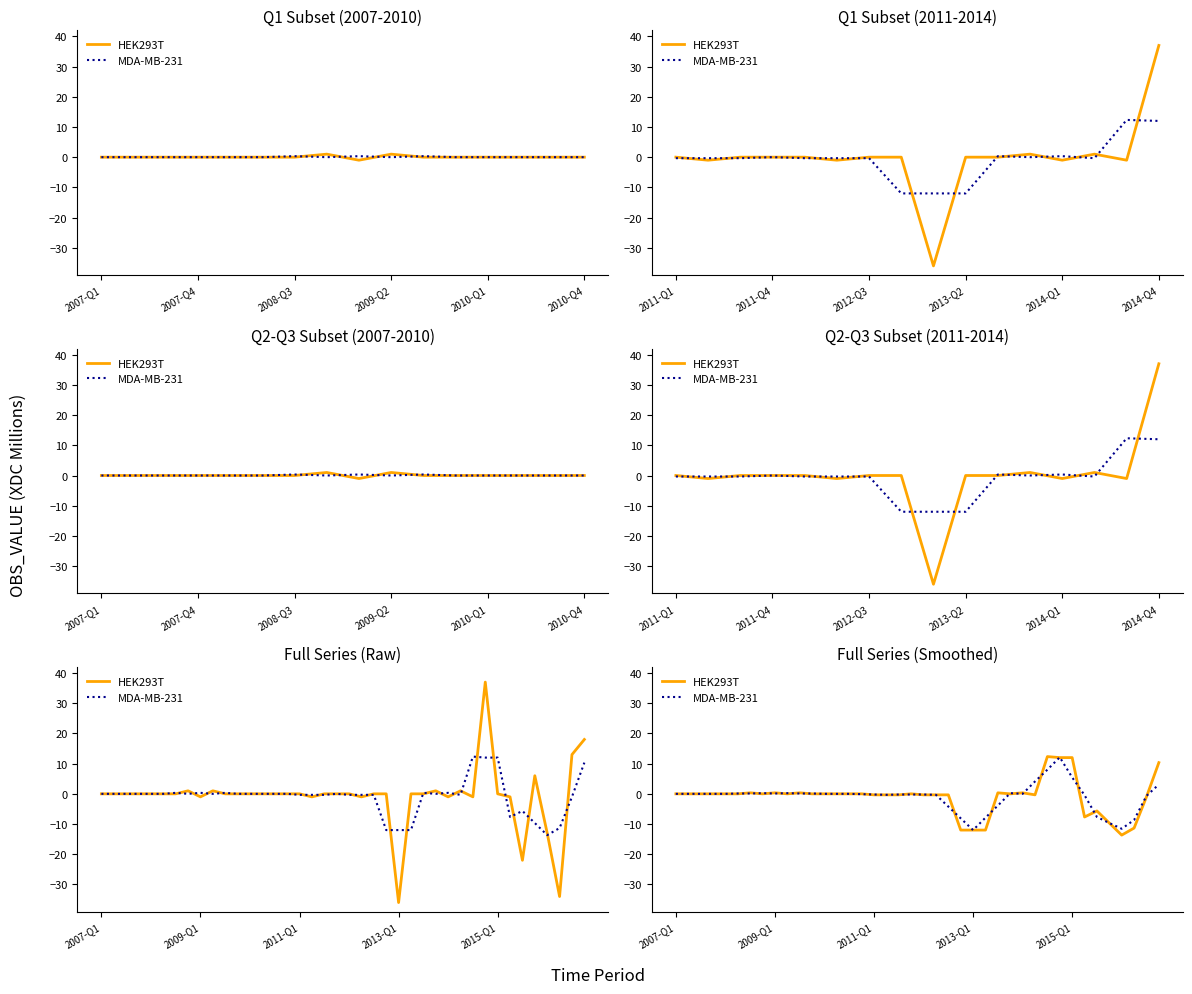

Count the number of categories in the chart.

40